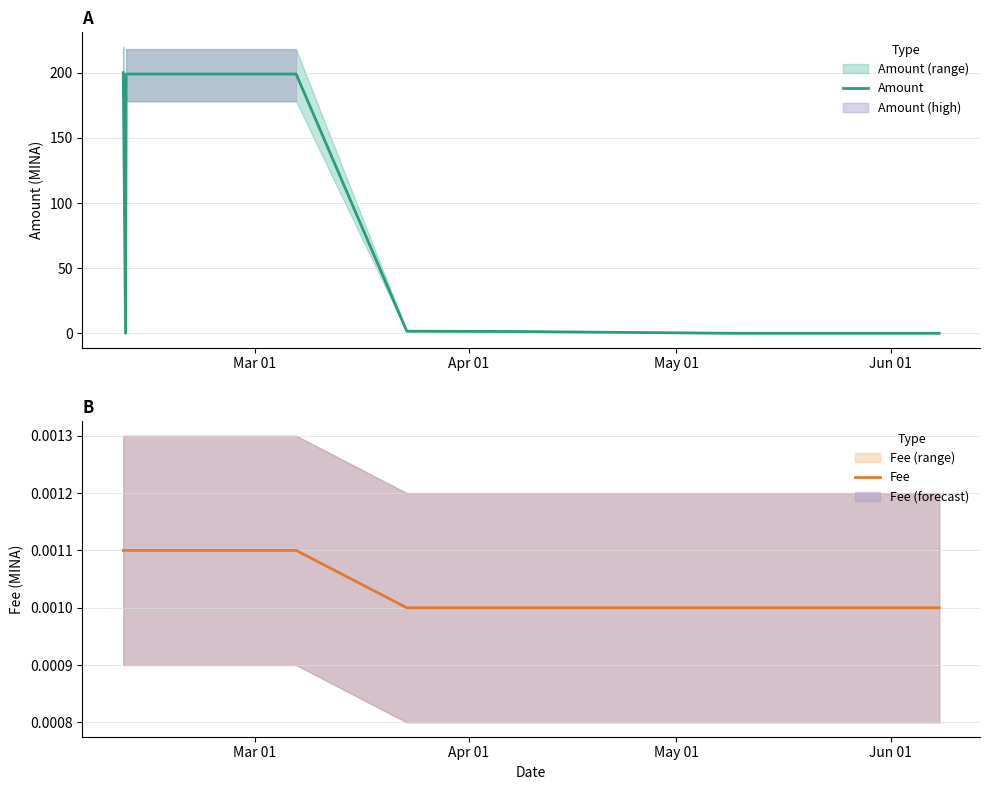

Which category has the highest value in the Amount series?

Mar 01